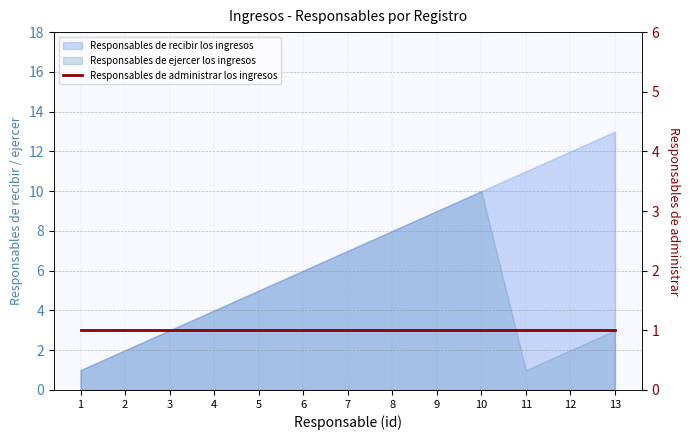

Reading right to left, extract all data points from this chart.

Responsables de recibir los ingresos: 13=13	12=12	11=11	10=10	9=9	8=8	7=7	6=6	5=5	4=4	3=3	2=2	1=1
Responsables de ejercer los ingresos: 13=3	12=2	11=1	10=10	9=9	8=8	7=7	6=6	5=5	4=4	3=3	2=2	1=1